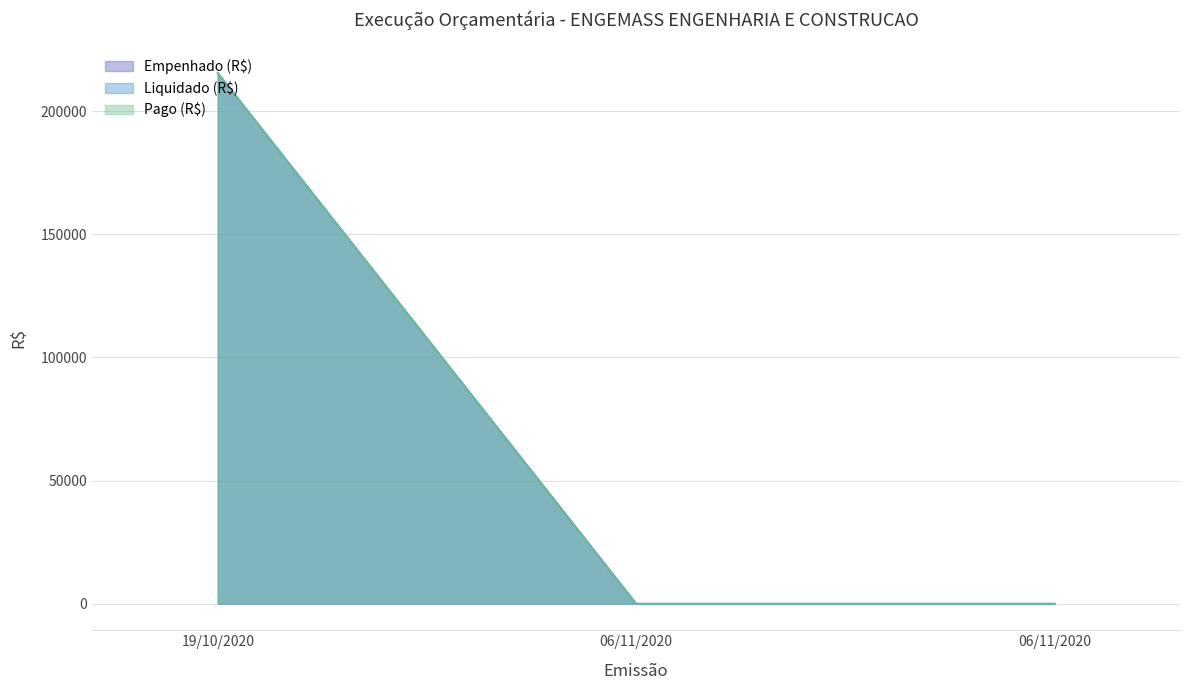

The value of Pago (R$) at 06/11/2020 is -142481.7. True or false?

False